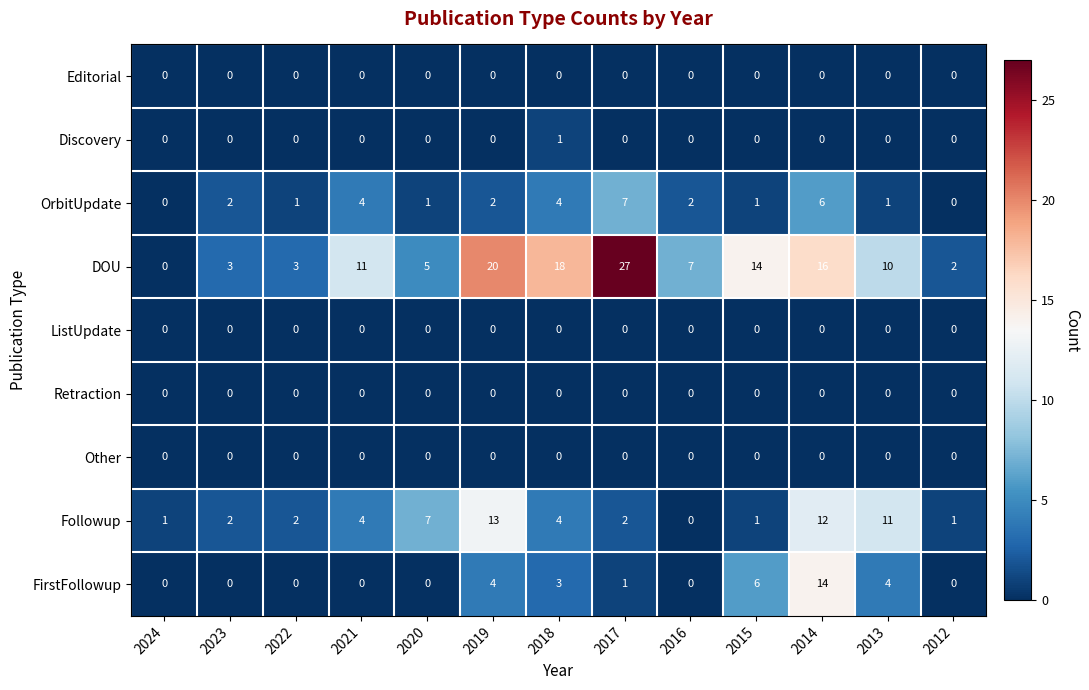

What is the spread (max minus min) of values at 2016?

7